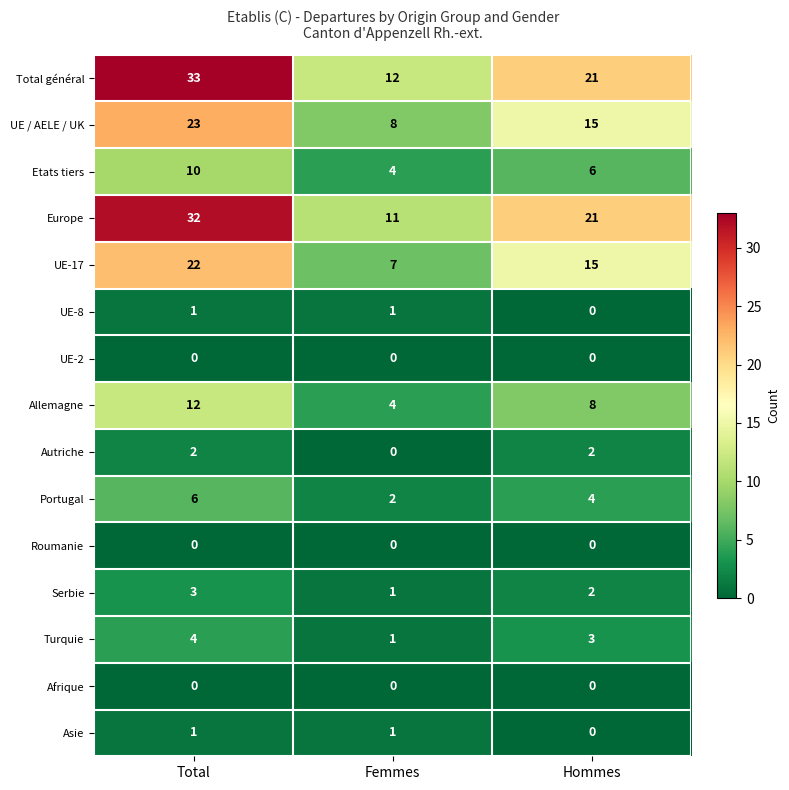

Which series has the largest total across all categories?

Total général